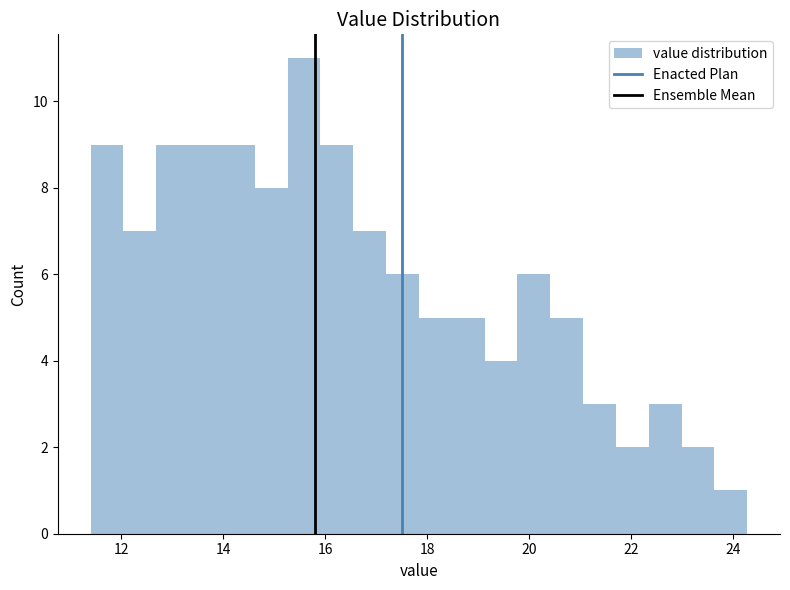

Read against the x-axis, roughly where is the centre of the tallest bar?

15.6